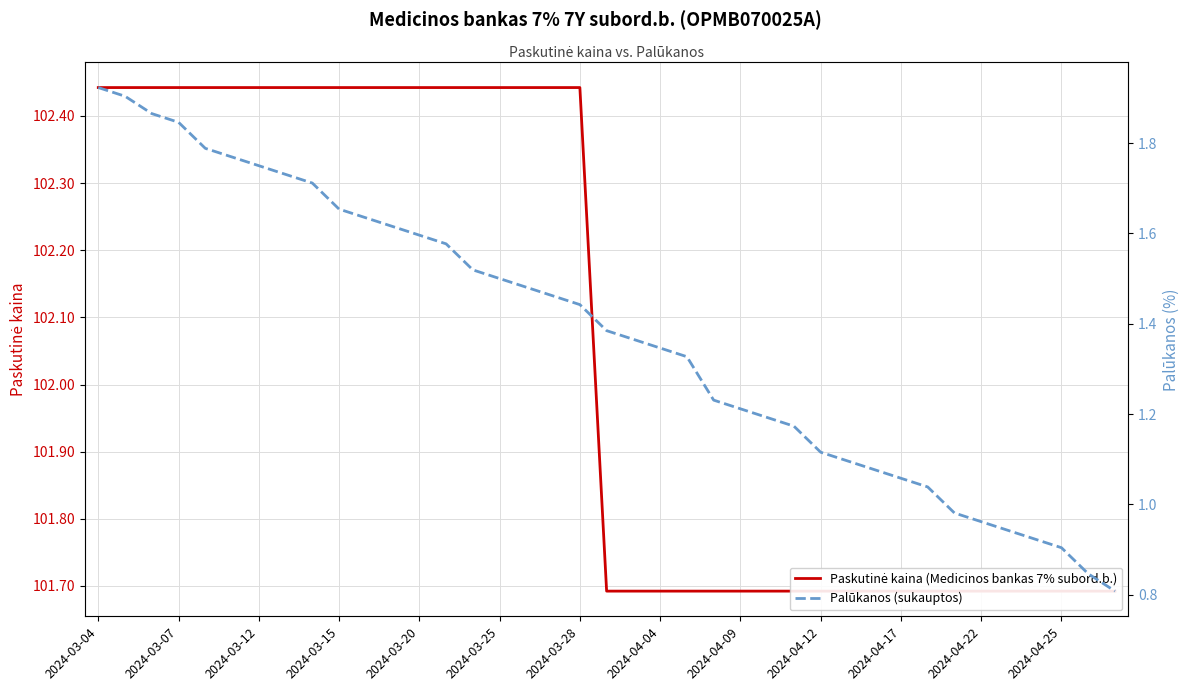

True or false: Palūkanos (sukauptos) and Paskutinė kaina (Medicinos bankas 7% subord.b.) cross at least once.

False